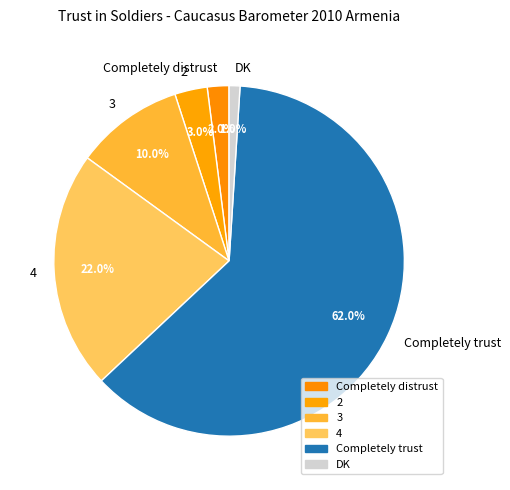

Rank the categories by value from lowest to highest.

DK, Completely distrust, 2, 3, 4, Completely trust